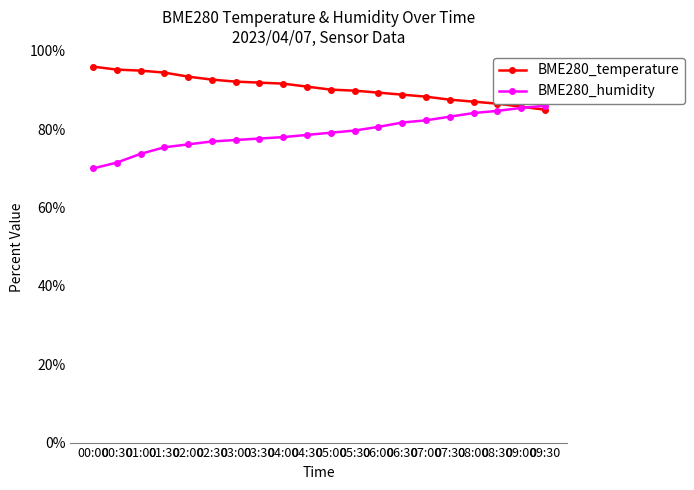

What is the spread (max minus min) of values at 08:00?

2.9